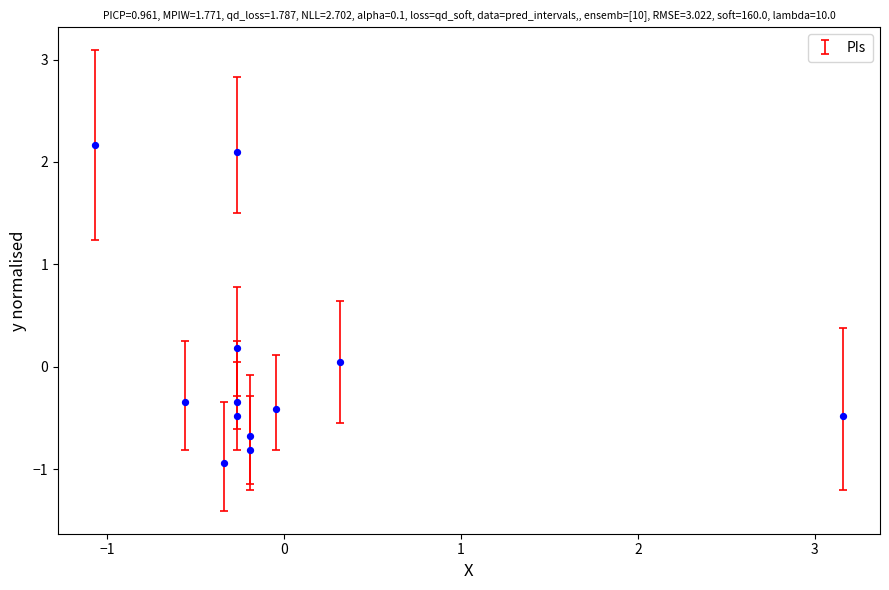

What is the range of X values (max minus min)?

4.2